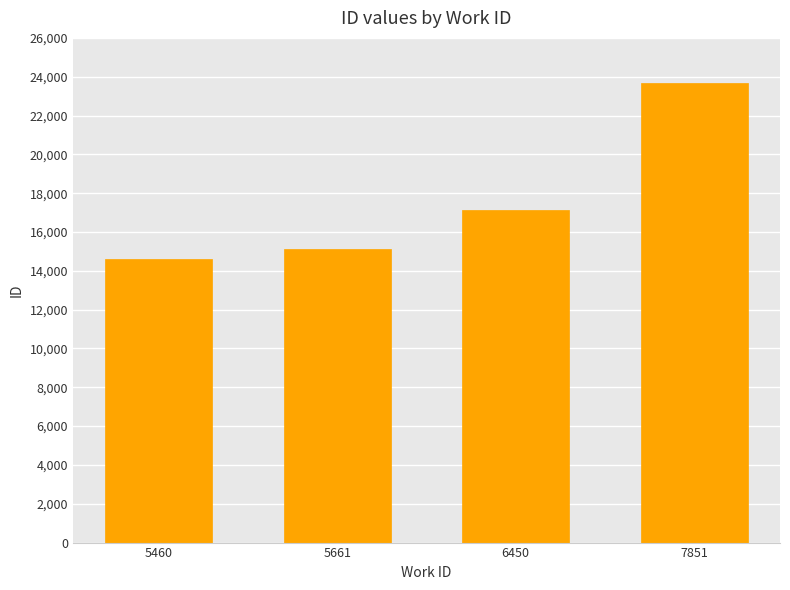

What is the change in value from 6450 to 7851?

+6553